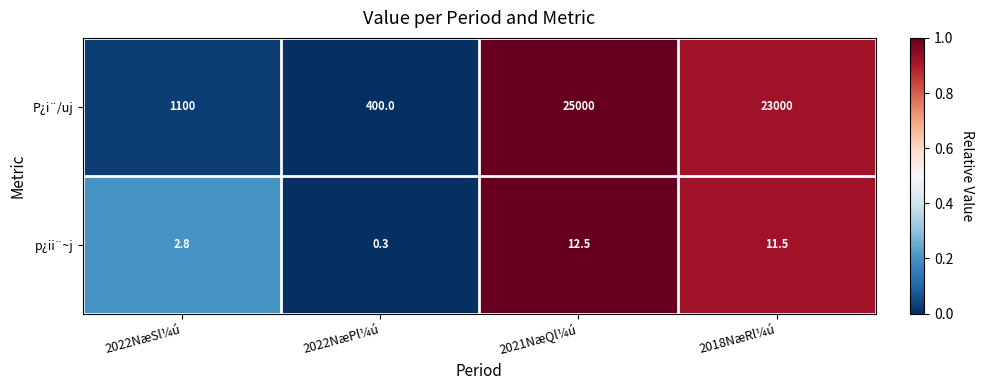

At 2022NæSl¼ú, list the series in order from largest to smallest.

P¿i¨/uj, p¿ii¨~j